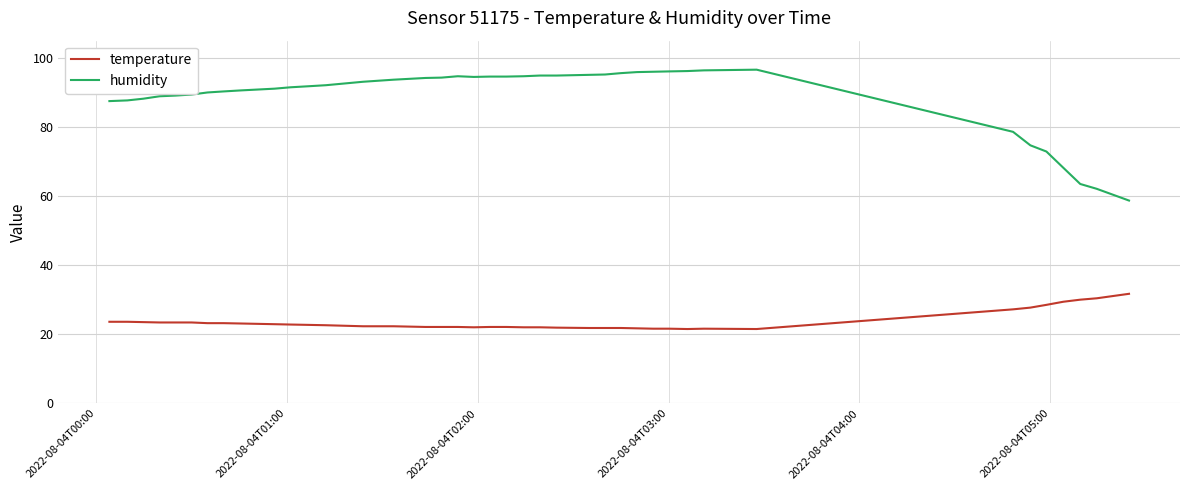

How many categories are shown in the chart?

40